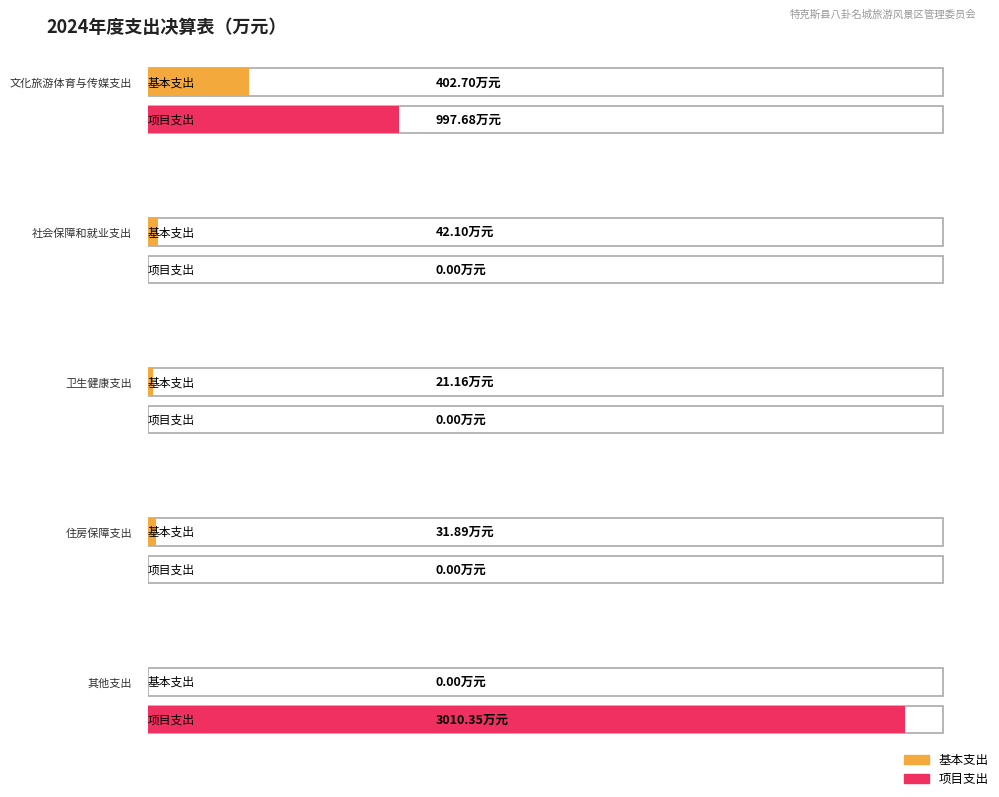

Which series has the widest spread of values?

项目支出